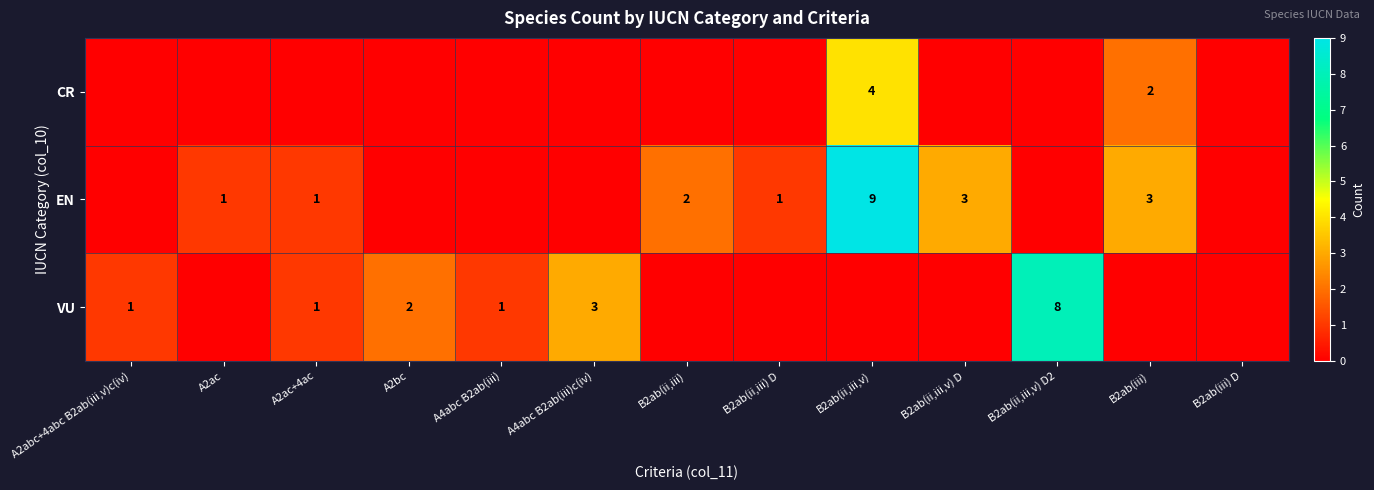

True or false: VU has a value of 8 at B2ab(ii,iii,v) D2.

True